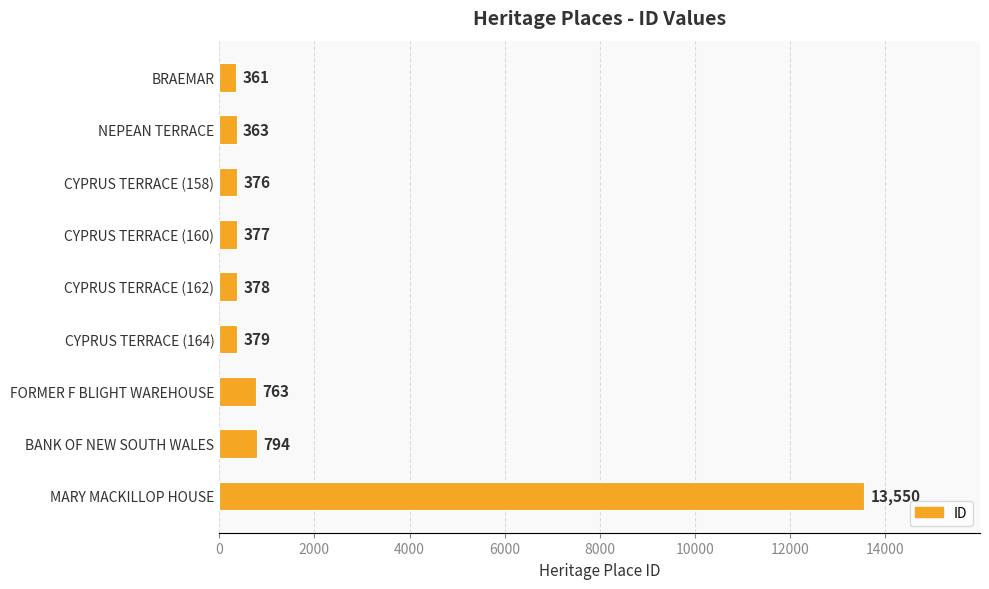

List the labels in order of value, smallest first.

BRAEMAR, NEPEAN TERRACE, CYPRUS TERRACE (158), CYPRUS TERRACE (160), CYPRUS TERRACE (162), CYPRUS TERRACE (164), FORMER F BLIGHT WAREHOUSE, BANK OF NEW SOUTH WALES, MARY MACKILLOP HOUSE